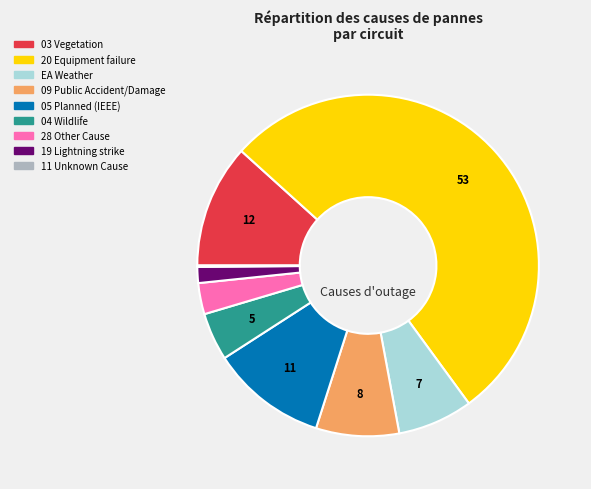

What is the largest slice in the pie chart?

20 Equipment failure